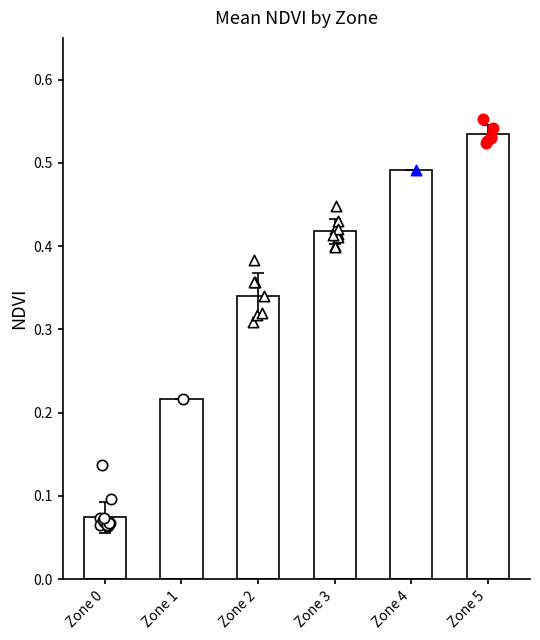

What is the change in value from Zone 1 to Zone 4?

+0.3